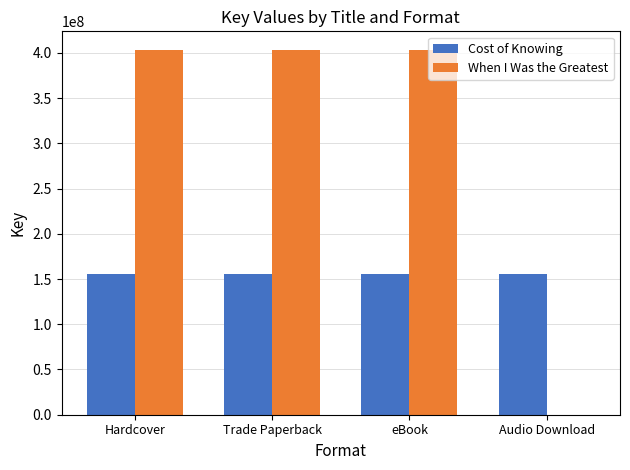

Reading left to right, list all the values displayed in this chart.

Cost of Knowing: 155097915	155097915	155097915	155097915
When I Was the Greatest: 403685668	403685668	403685668	0